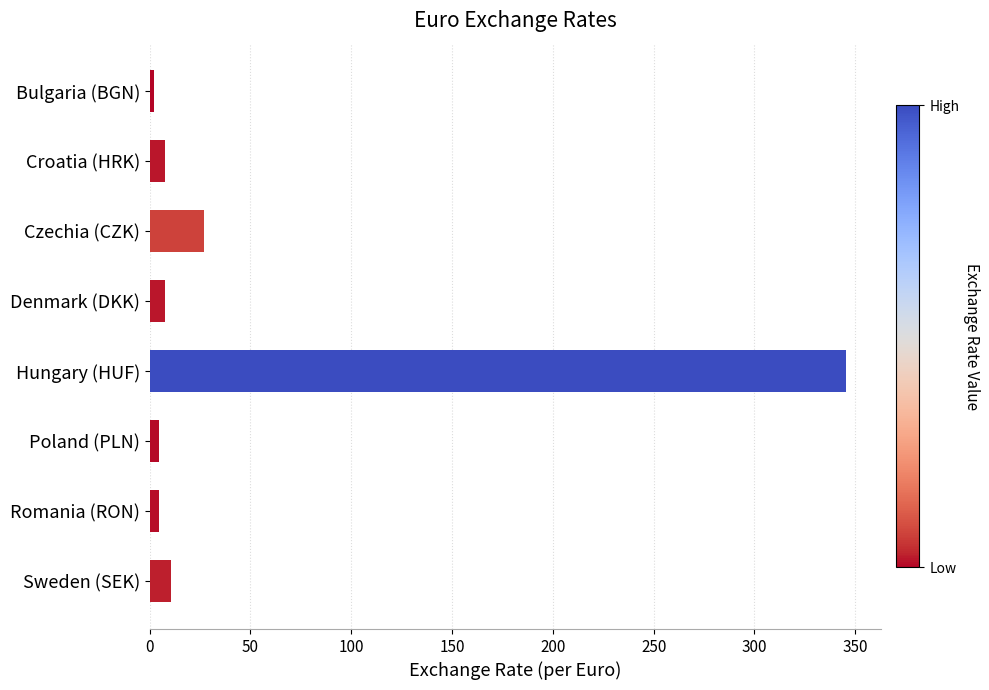

At which label is the value closest to 173?

Czechia (CZK)